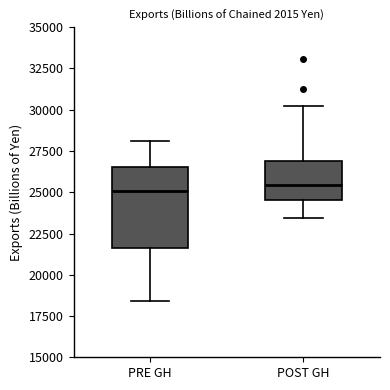

Reading left to right, read every box against the y-axis: the position of its median line, the range the box covers, and the ends of its whiskers. The values are not printed on the chart, so give them approximately, as read against the axis.

PRE GH: median 25000, box 21500 to 26500, whiskers 18500 to 28000
POST GH: median 25500, box 24500 to 27000, whiskers 23500 to 30000